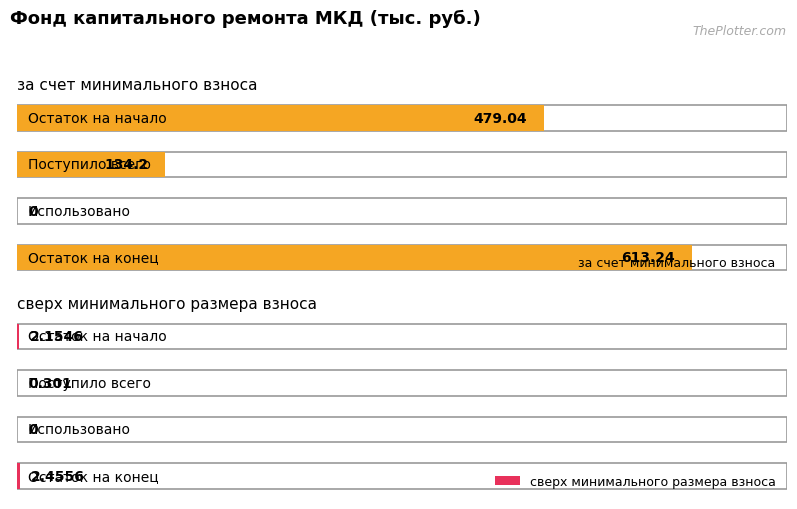

How many categories are shown in the chart?

4